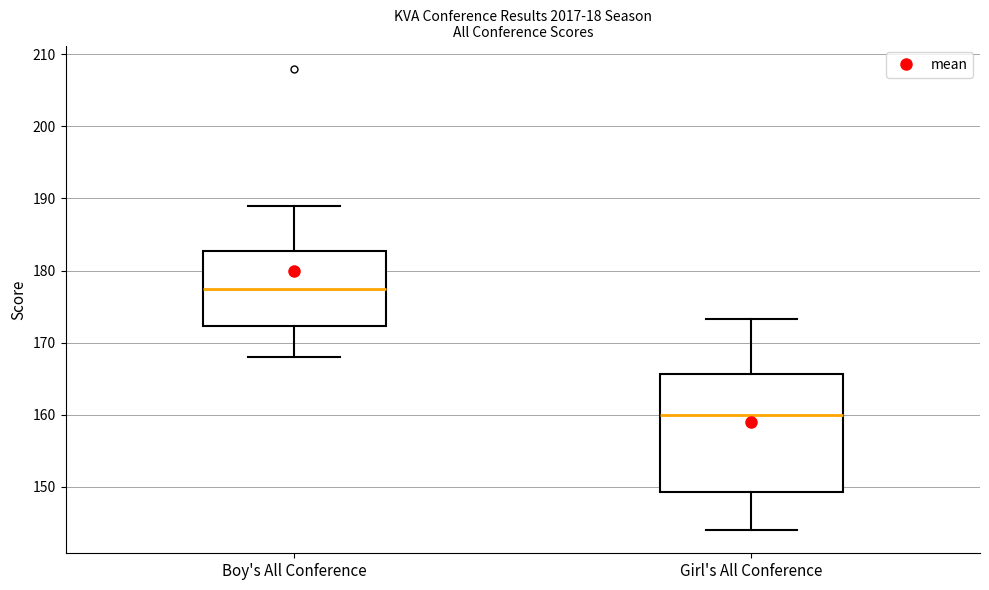

Reading left to right, transcribe this box plot: for each box, give where its median line is, the range the box spans, and where its two whiskers end, as read against the y-axis. The values are not printed on the chart, so give them approximately, as read against the axis.

Boy's All Conference: median 178, box 172 to 183, whiskers 168 to 189
Girl's All Conference: median 160, box 149 to 166, whiskers 144 to 173